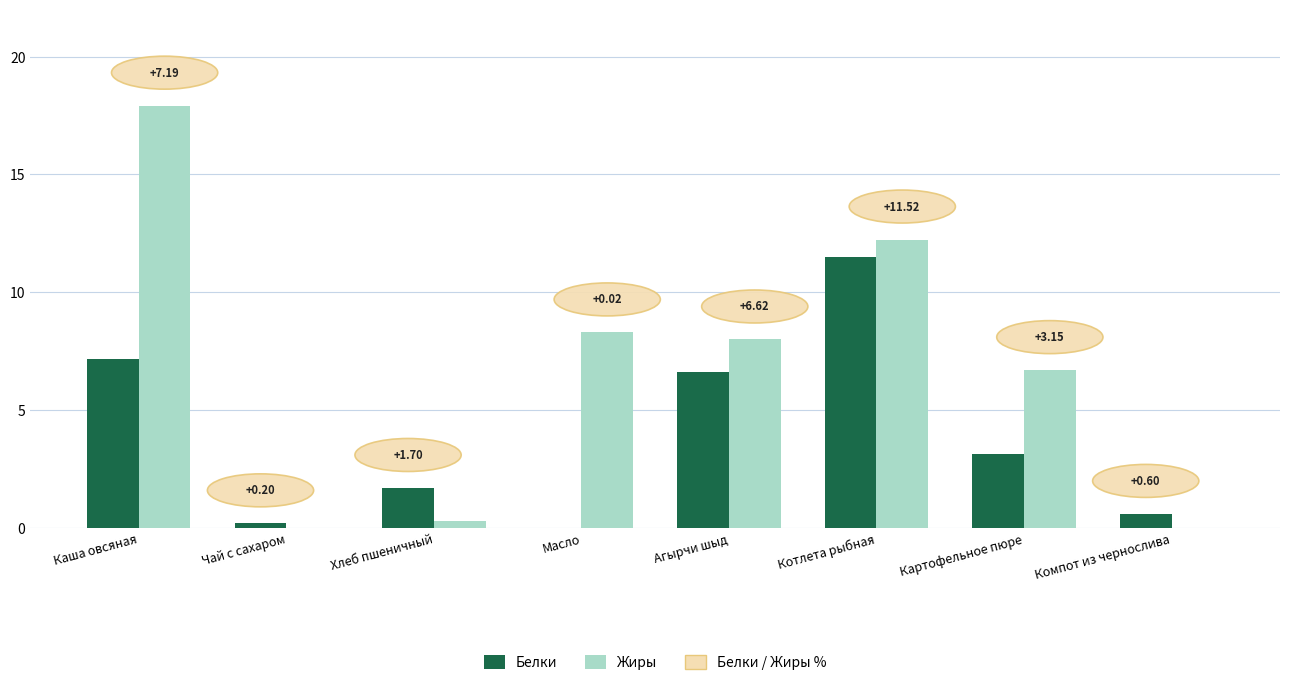

At which category is the sum across all series the highest?

Каша овсяная